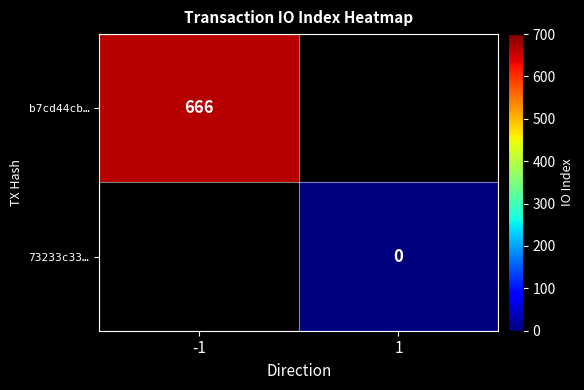

Is the value of 73233c33… at 1 greater than the value of b7cd44cb… at -1?

No